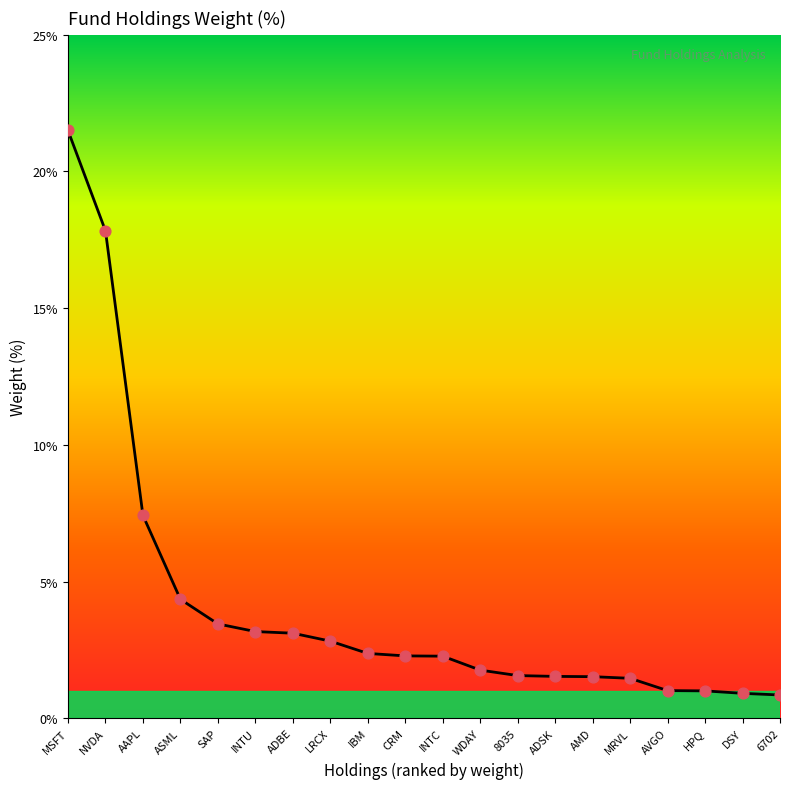

What is the change in value from NVDA to DSY?

-16.9